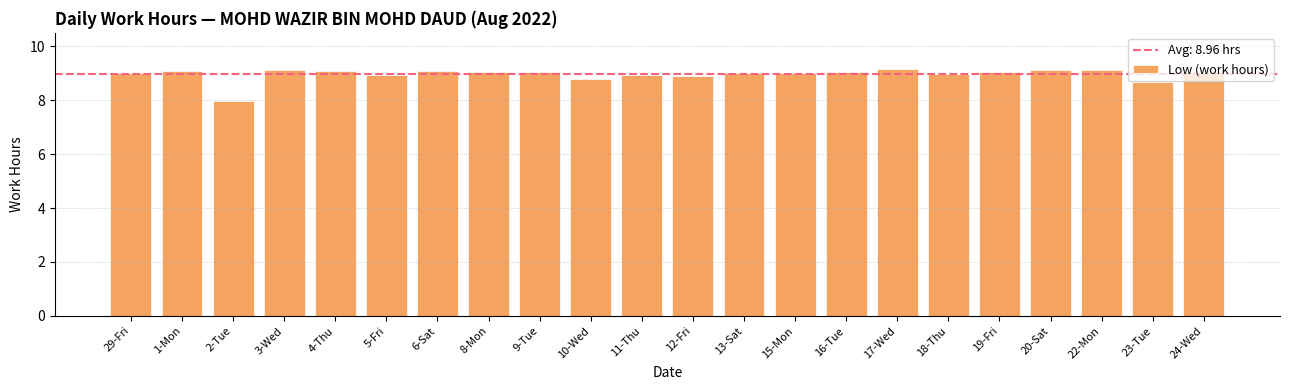

What is the maximum value shown in the chart?

9.2